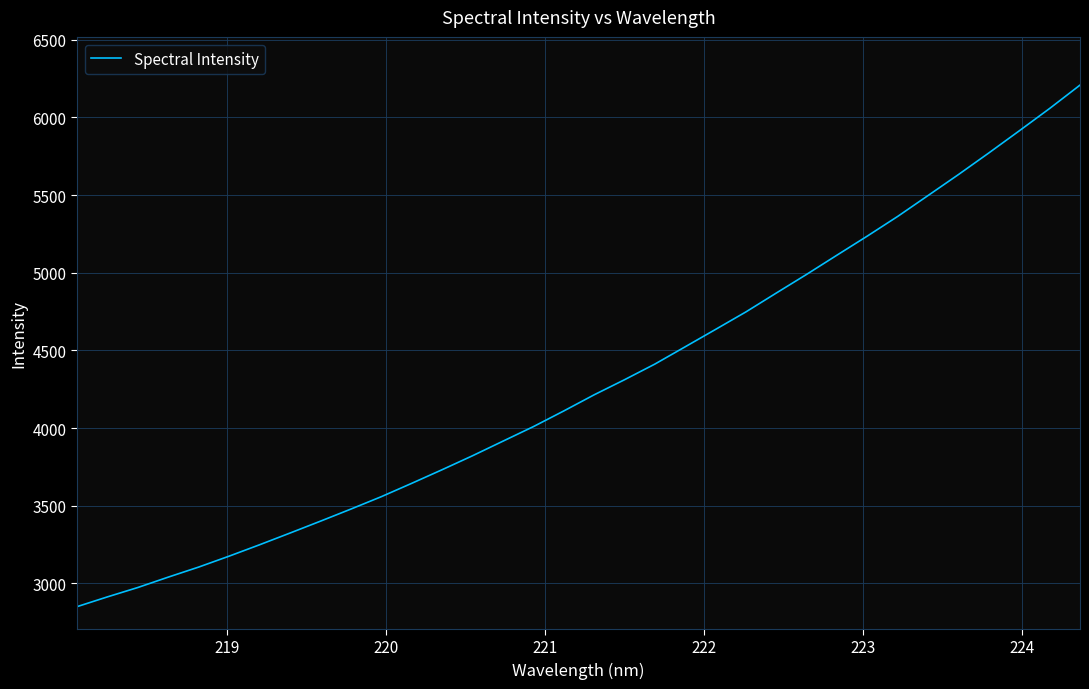

What is the smallest value displayed?

2849.7